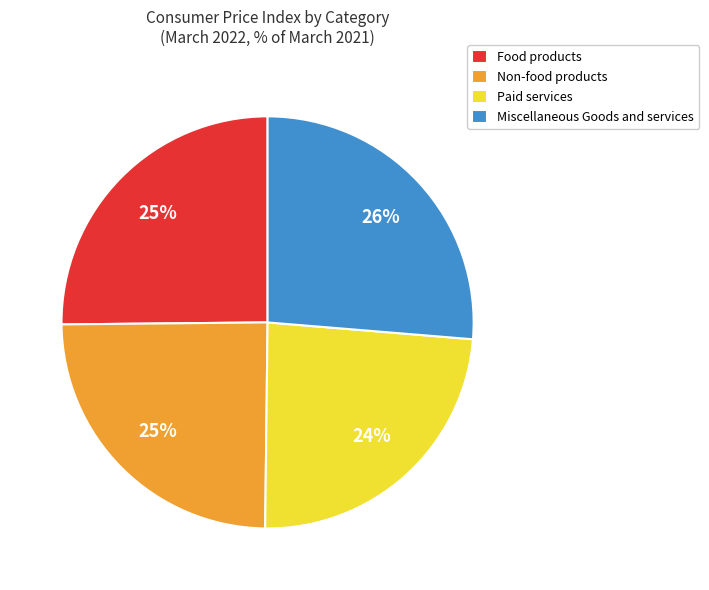

What is the ratio of the value at Miscellaneous Goods and services to the value at Paid services?

1.1